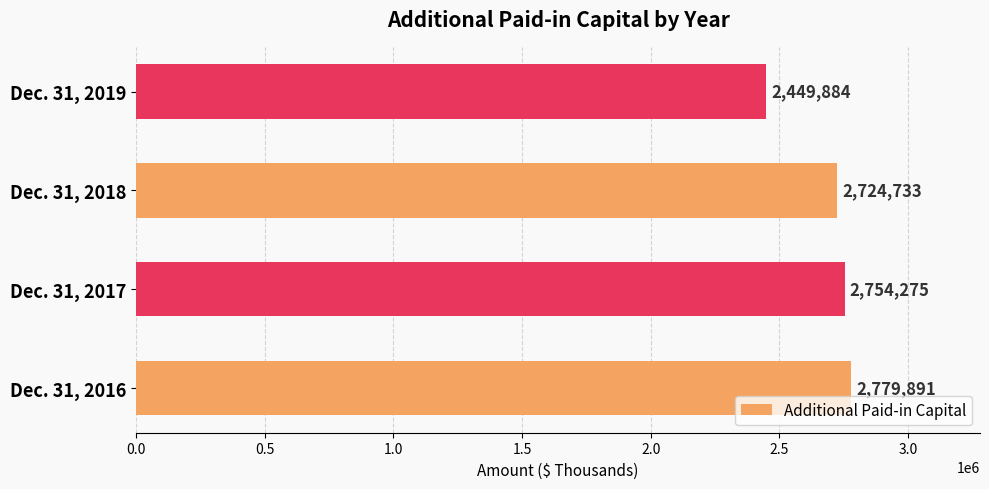

What is the maximum value shown in the chart?

2779891